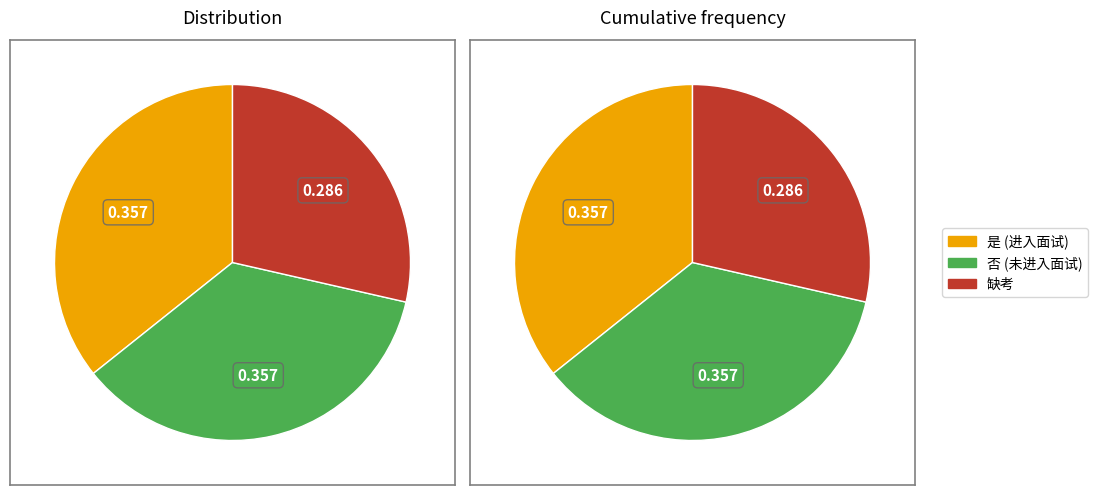

Approximately how many times larger is the value at 缺考 compared to 是?

0.8